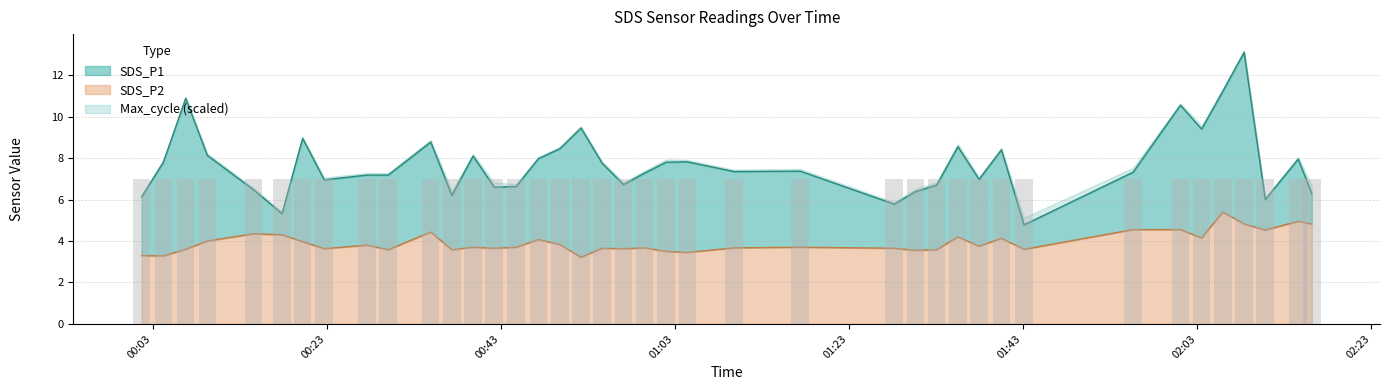

What is the smallest value displayed?

3.2